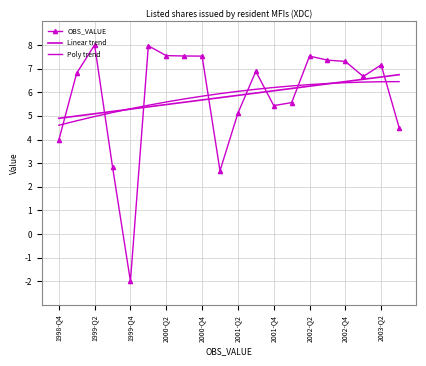

At how many categories does at least one series exceed 6?

16